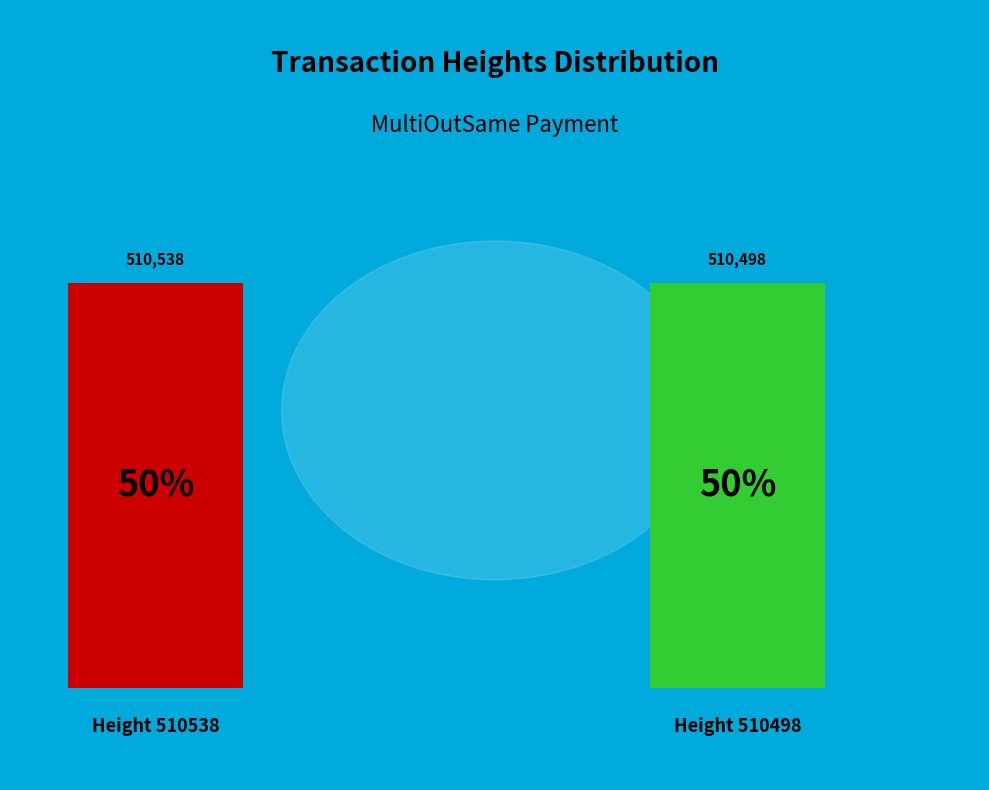

True or false: 510498 accounts for 64% of the total.

False